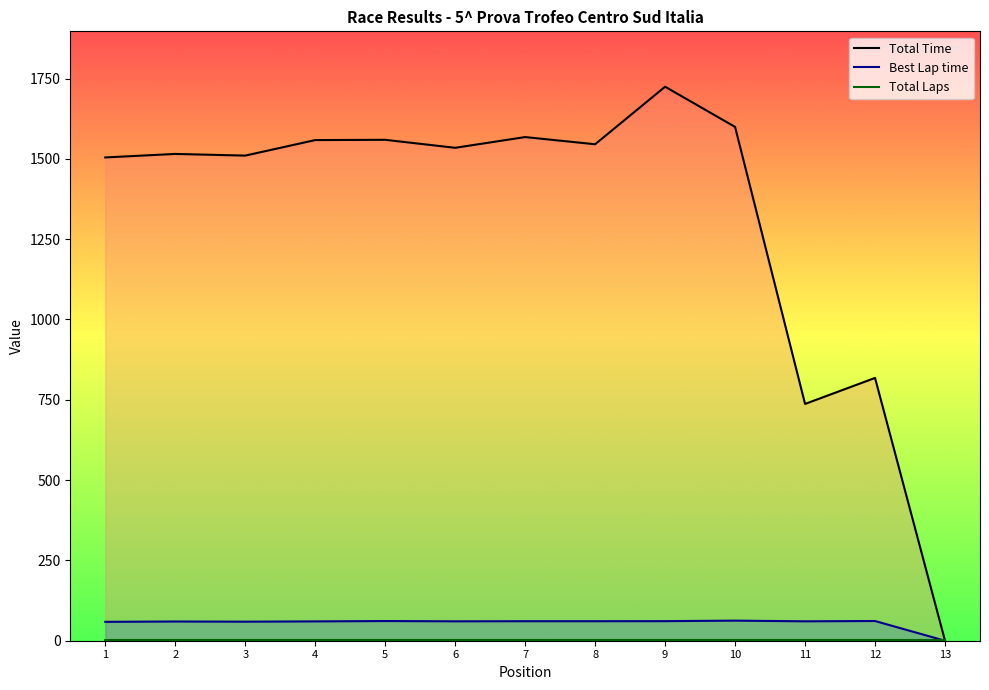

Where does the Best Lap time series first go above 60?

4